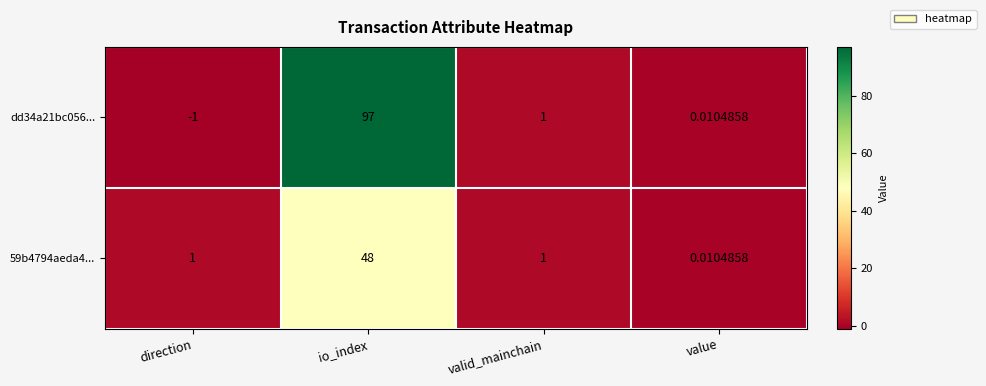

At which label is dd34a21bc056... closest to 48?

valid_mainchain